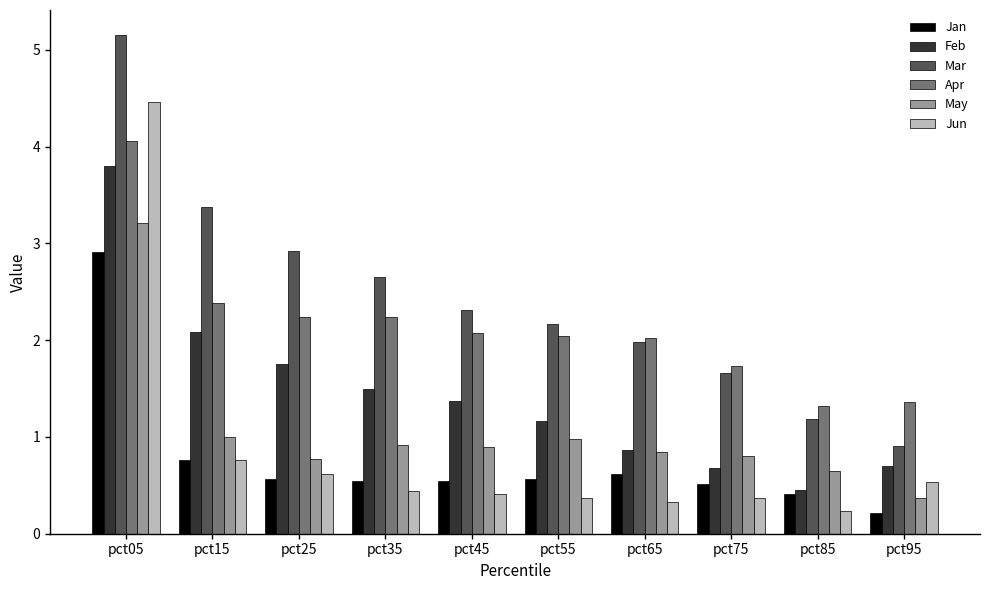

What is the total value across all series at pct55?

7.3